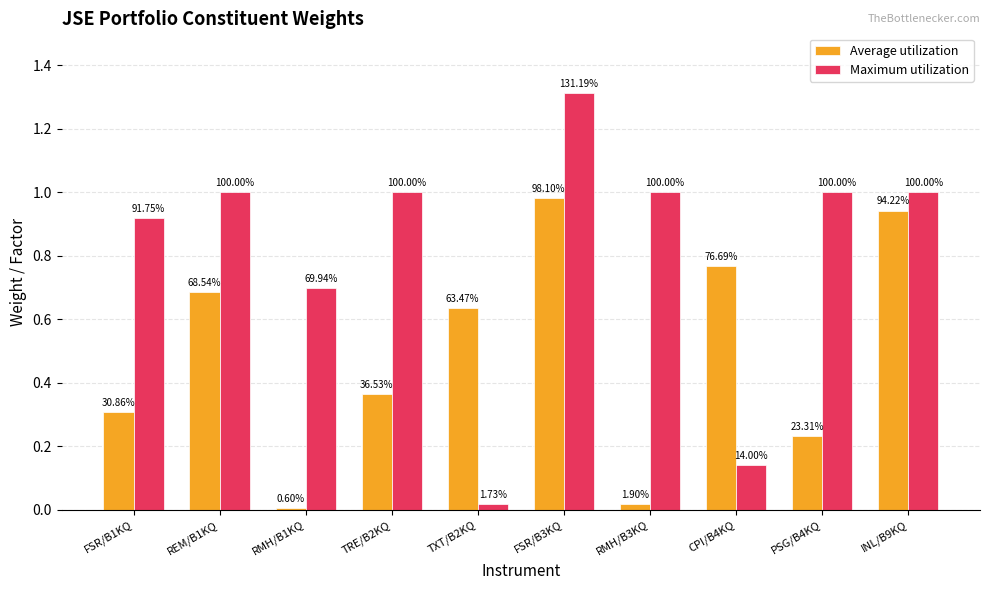

Does the chart contain stacked bars?

No